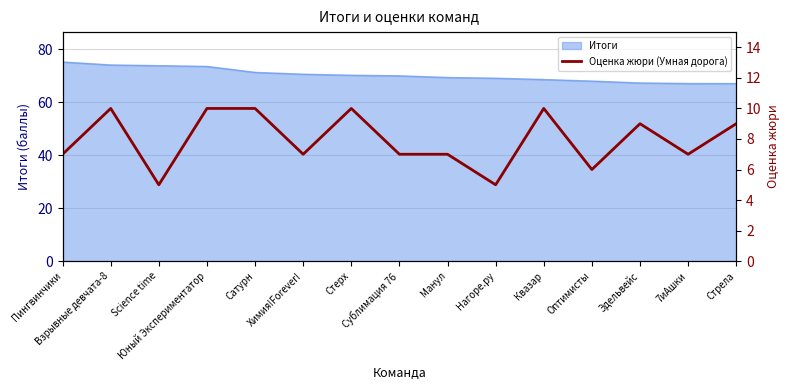

Reading right to left, extract all data points from this chart.

Стрела=9	7иАшки=7	Эдельвейс=9	Оптимисты=6	Квазар=10	Нагоре.ру=5	Манул=7	Сублимация 76=7	Стерх=10	Химия!Forever!=7	Сатурн=10	Юный Экспериментатор=10	Science time=5	Взрывные девчата-8=10	Пингвинчики=7